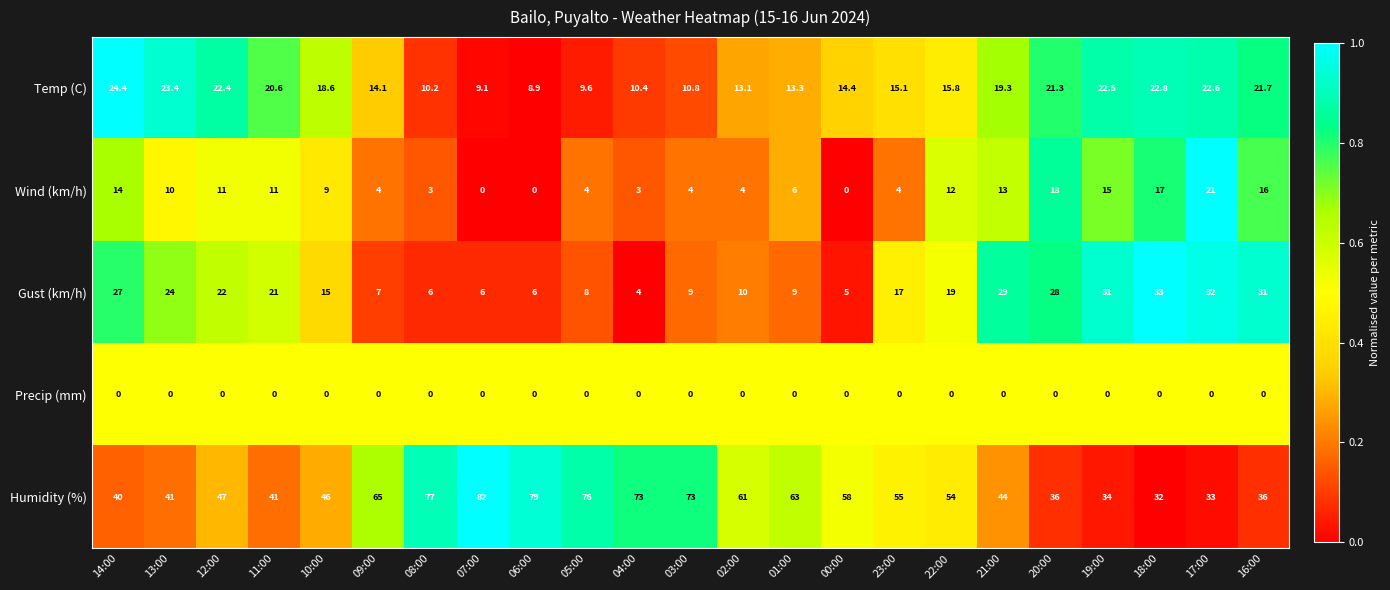

At which category is the sum across all series the highest?

17:00